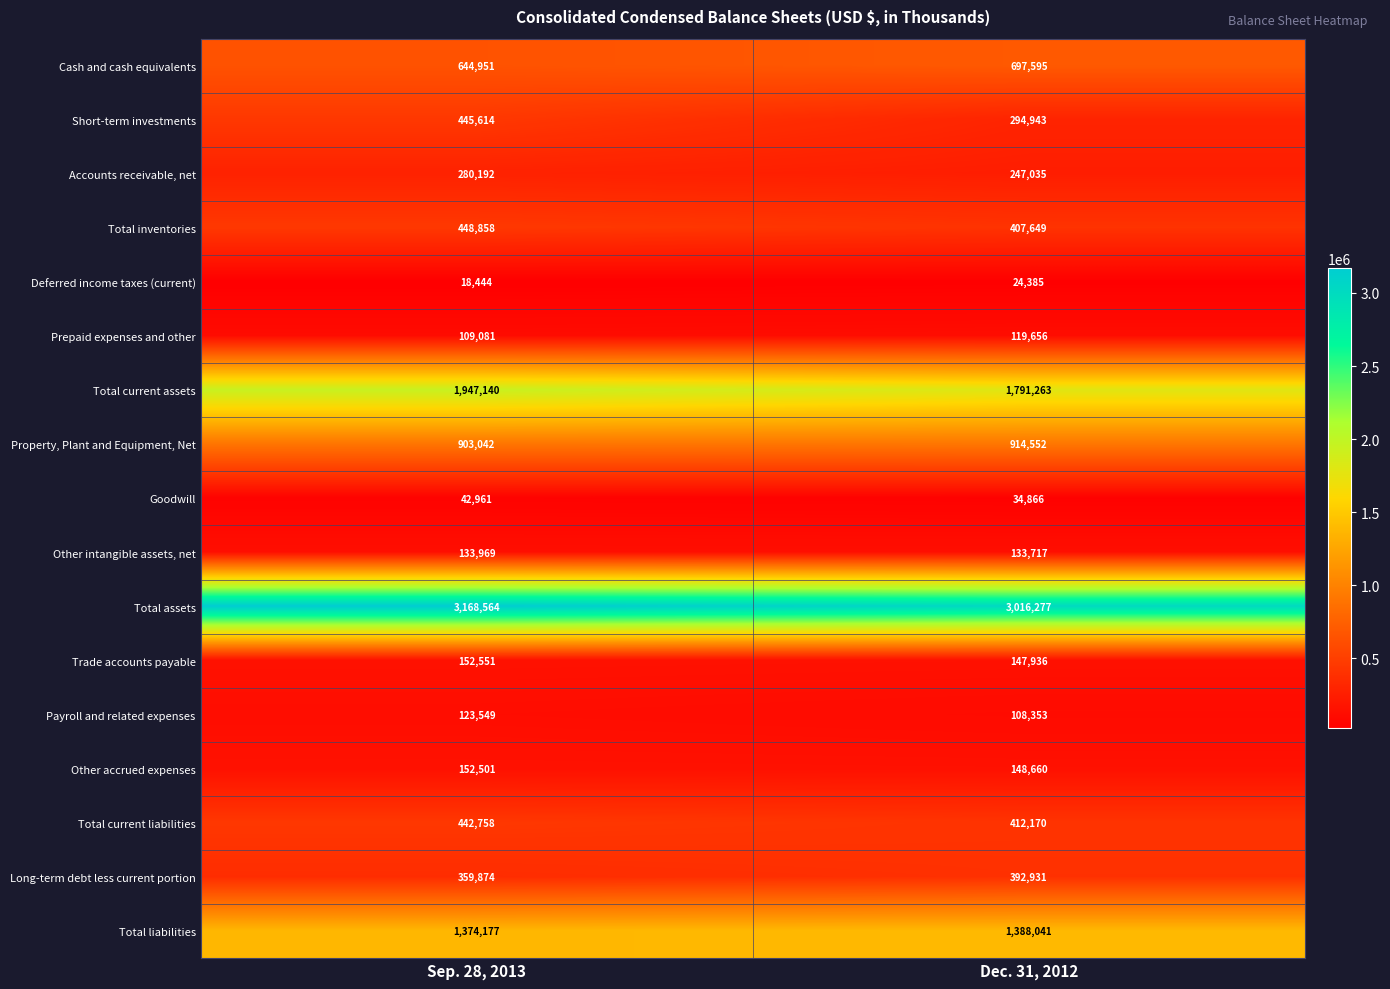

What is the total value across all series at Sep. 28, 2013?

10748226